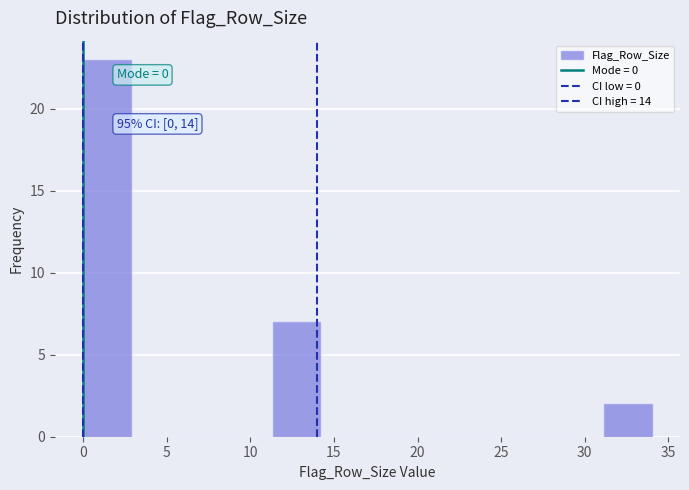

Which range on the x-axis has the tallest bar?

0.0 to 3.0